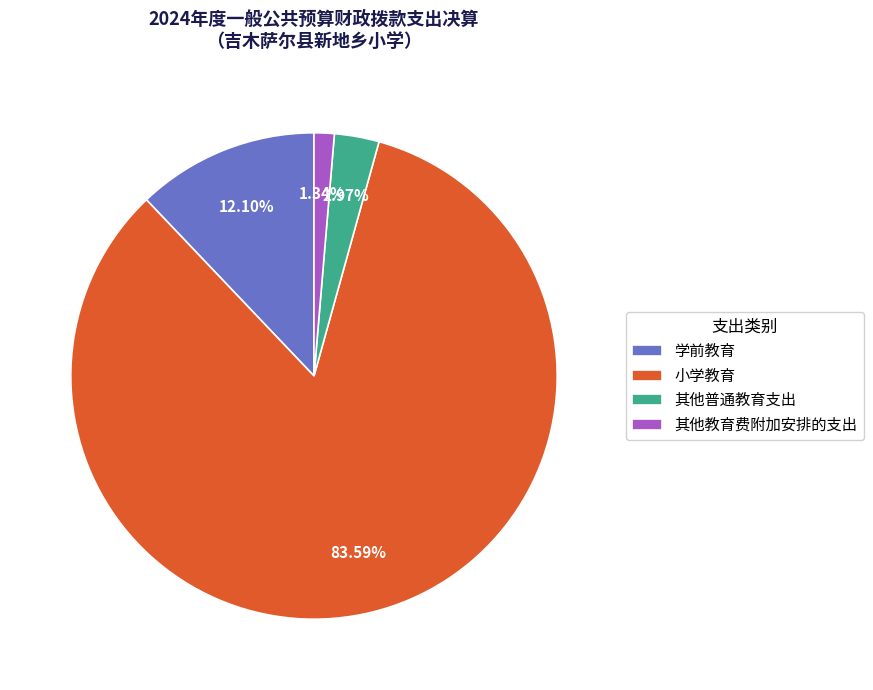

Count the number of slices in the pie.

4